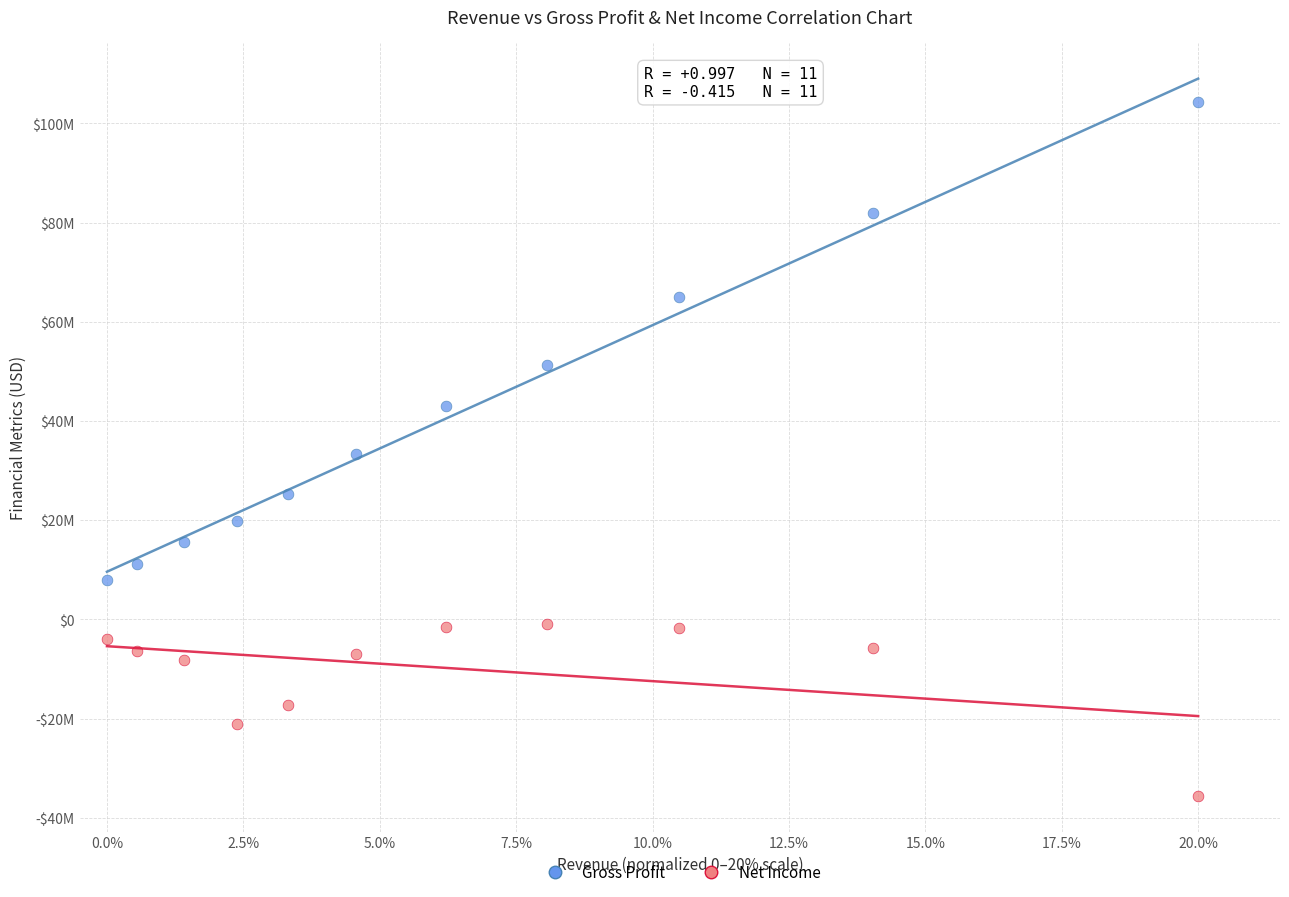

Which series has the widest spread of Y values?

Gross Profit